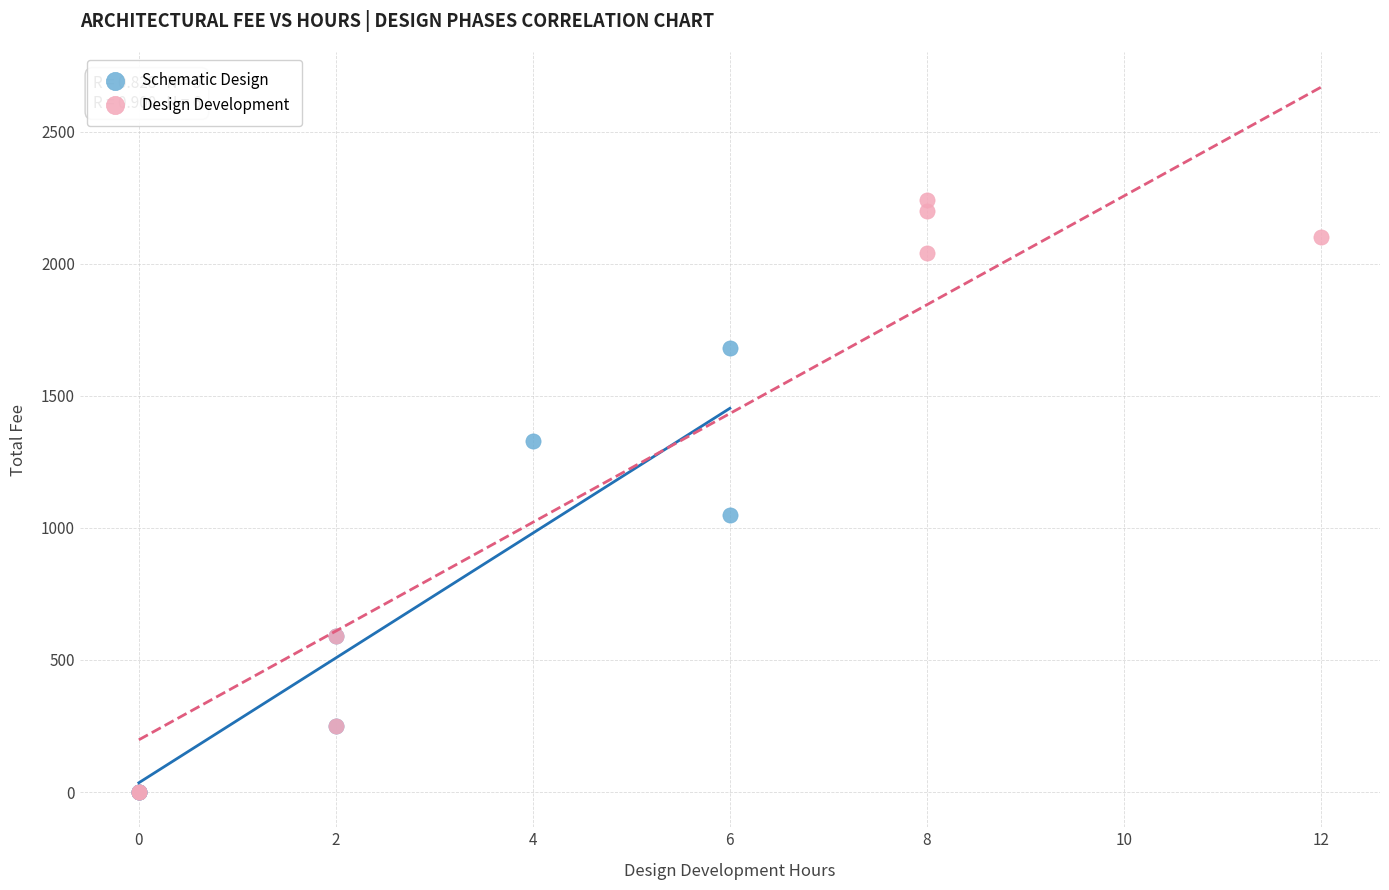

Which series has the largest Y range (max minus min)?

Design Development